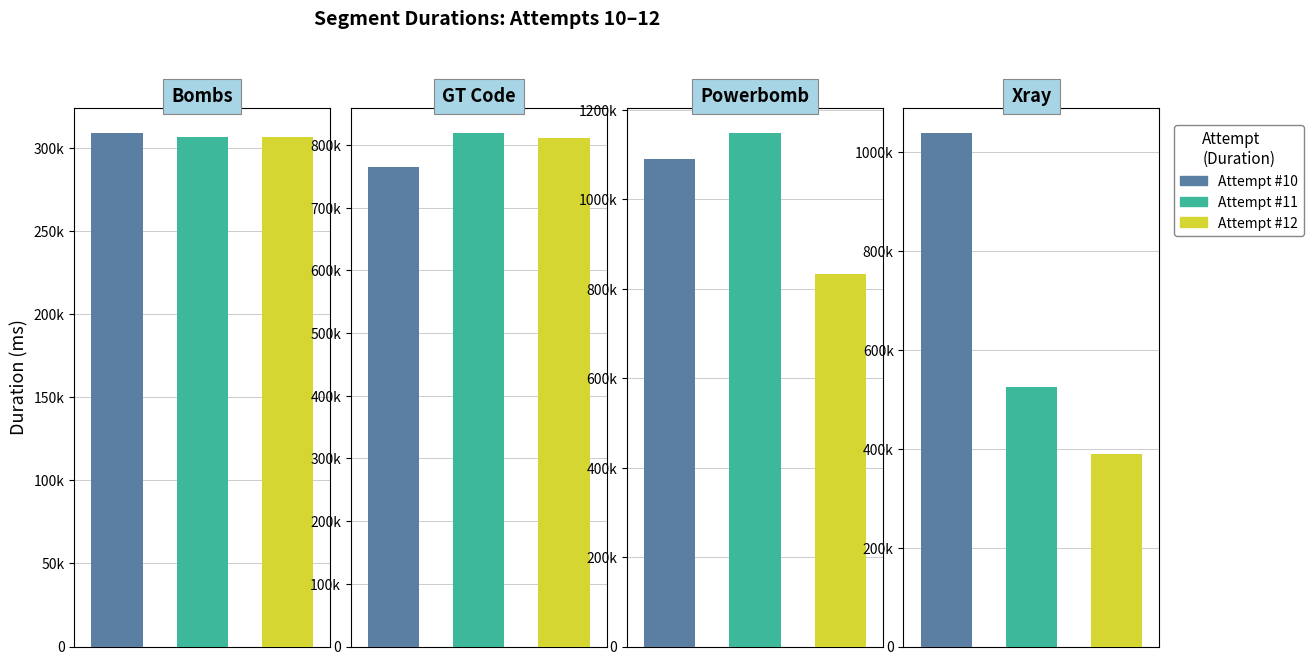

Count the number of data series in this chart.

3